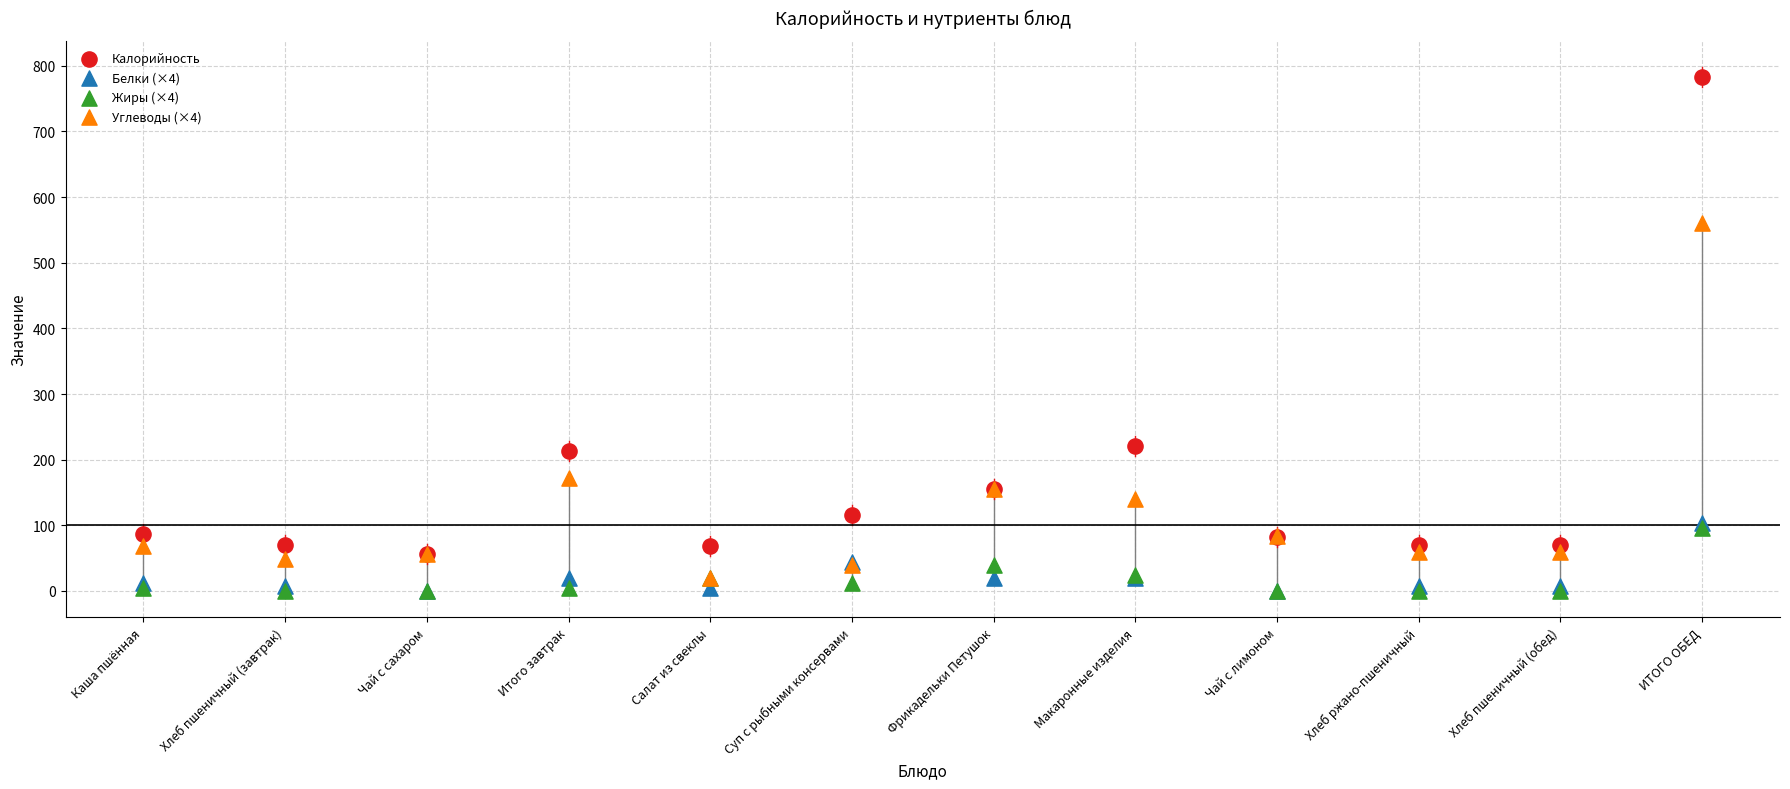

In the Калорийность series, what Y value is closest to 419?

221